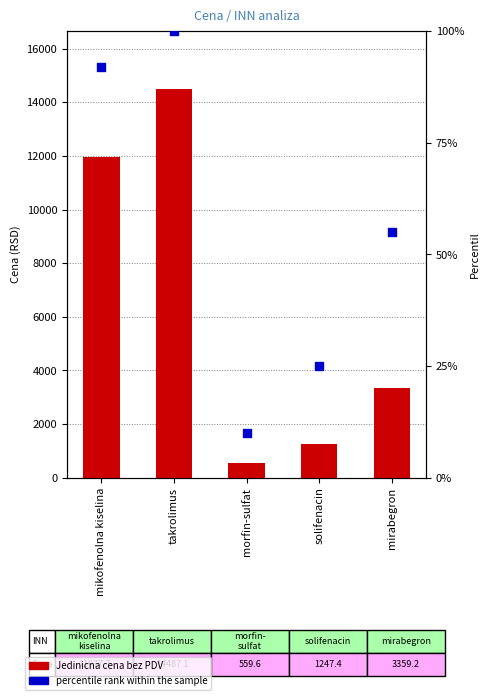

At how many categories does at least one series exceed 1318?

3